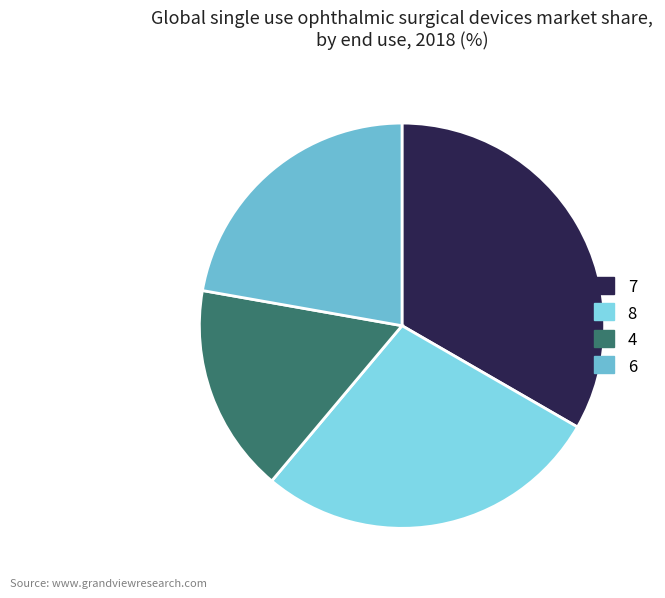

How many slices are in this pie chart?

4